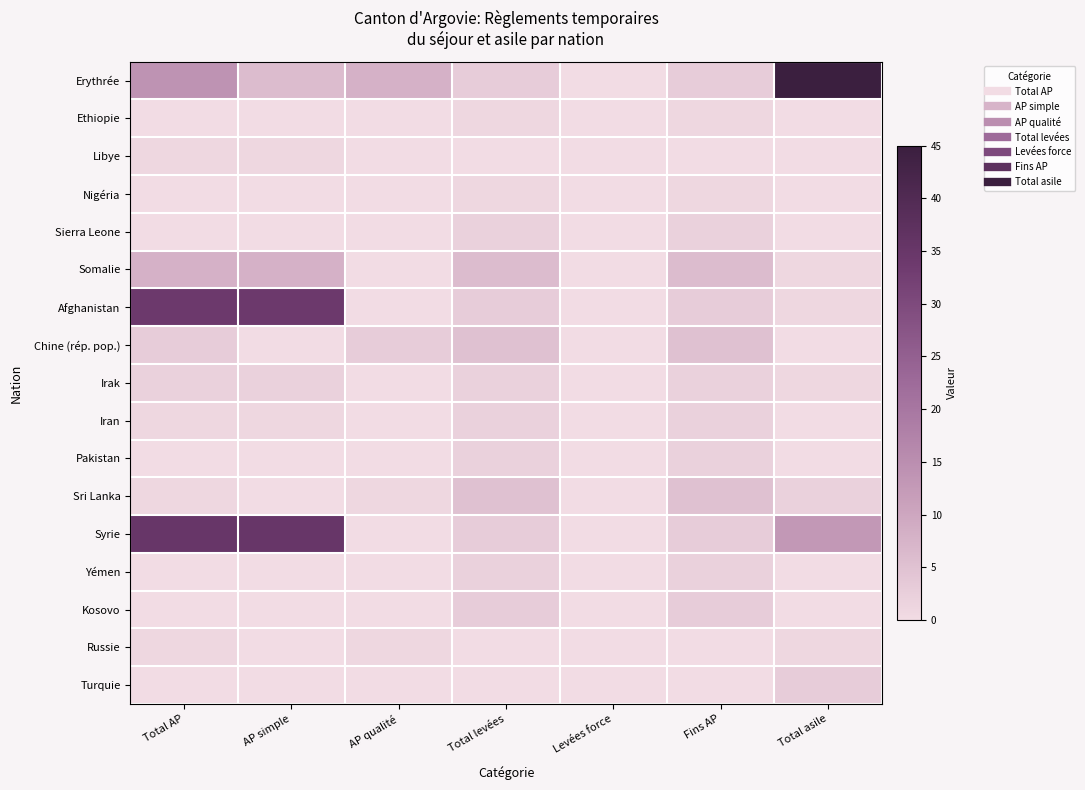

Reading left to right, list all the values displayed in this chart.

Erythrée: Total AP=14	AP simple=6	AP qualité=8	Total levées=3	Levées force=0	Fins AP=3	Total asile=45
Ethiopie: Total AP=0	AP simple=0	AP qualité=0	Total levées=1	Levées force=0	Fins AP=1	Total asile=0
Libye: Total AP=1	AP simple=1	AP qualité=0	Total levées=0	Levées force=0	Fins AP=0	Total asile=0
Nigéria: Total AP=0	AP simple=0	AP qualité=0	Total levées=1	Levées force=0	Fins AP=1	Total asile=0
Sierra Leone: Total AP=0	AP simple=0	AP qualité=0	Total levées=2	Levées force=0	Fins AP=2	Total asile=0
Somalie: Total AP=8	AP simple=8	AP qualité=0	Total levées=6	Levées force=0	Fins AP=6	Total asile=1
Afghanistan: Total AP=34	AP simple=34	AP qualité=0	Total levées=3	Levées force=0	Fins AP=3	Total asile=1
Chine (rép. pop.): Total AP=3	AP simple=0	AP qualité=3	Total levées=5	Levées force=0	Fins AP=5	Total asile=0
Irak: Total AP=2	AP simple=2	AP qualité=0	Total levées=2	Levées force=0	Fins AP=2	Total asile=1
Iran: Total AP=1	AP simple=1	AP qualité=0	Total levées=2	Levées force=0	Fins AP=2	Total asile=0
Pakistan: Total AP=0	AP simple=0	AP qualité=0	Total levées=2	Levées force=0	Fins AP=2	Total asile=0
Sri Lanka: Total AP=1	AP simple=0	AP qualité=1	Total levées=5	Levées force=0	Fins AP=5	Total asile=2
Syrie: Total AP=35	AP simple=35	AP qualité=0	Total levées=3	Levées force=0	Fins AP=3	Total asile=13
Yémen: Total AP=0	AP simple=0	AP qualité=0	Total levées=2	Levées force=0	Fins AP=2	Total asile=0
Kosovo: Total AP=0	AP simple=0	AP qualité=0	Total levées=3	Levées force=0	Fins AP=3	Total asile=0
Russie: Total AP=1	AP simple=0	AP qualité=1	Total levées=0	Levées force=0	Fins AP=0	Total asile=1
Turquie: Total AP=0	AP simple=0	AP qualité=0	Total levées=0	Levées force=0	Fins AP=0	Total asile=3